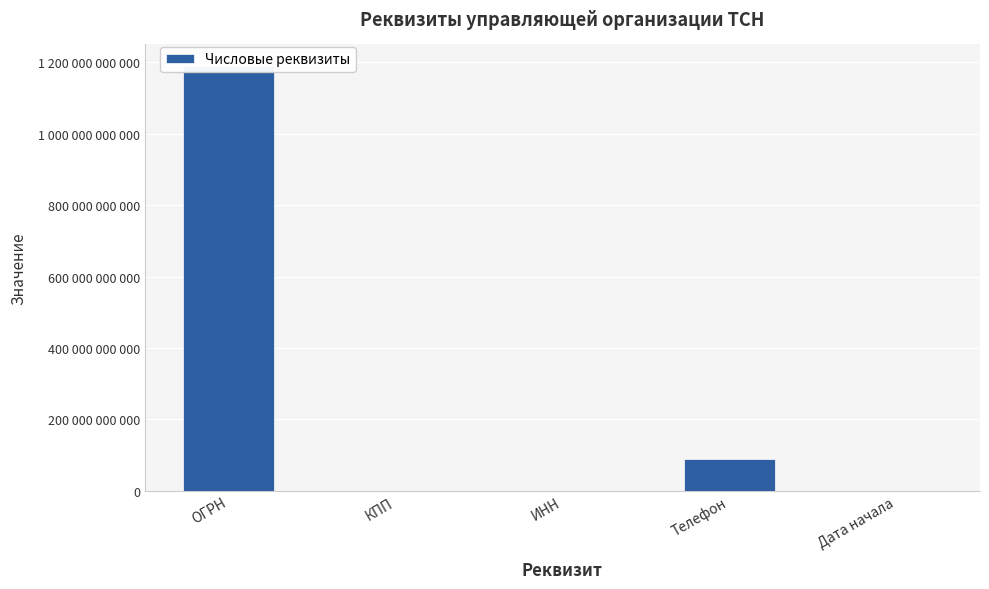

True or false: the data shows 895337022 at ИНН.

False